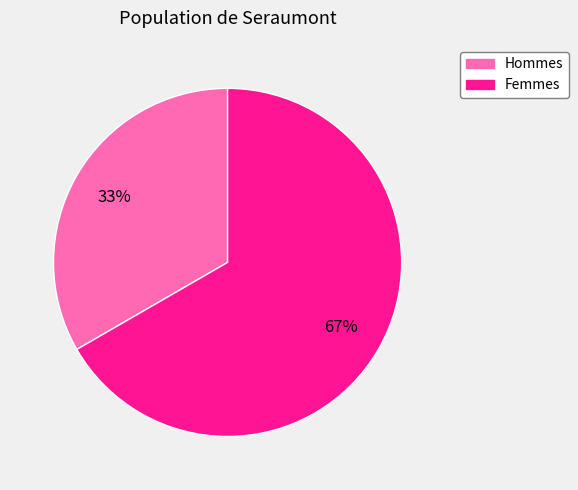

To the nearest percent, what is the average slice percentage?

50%